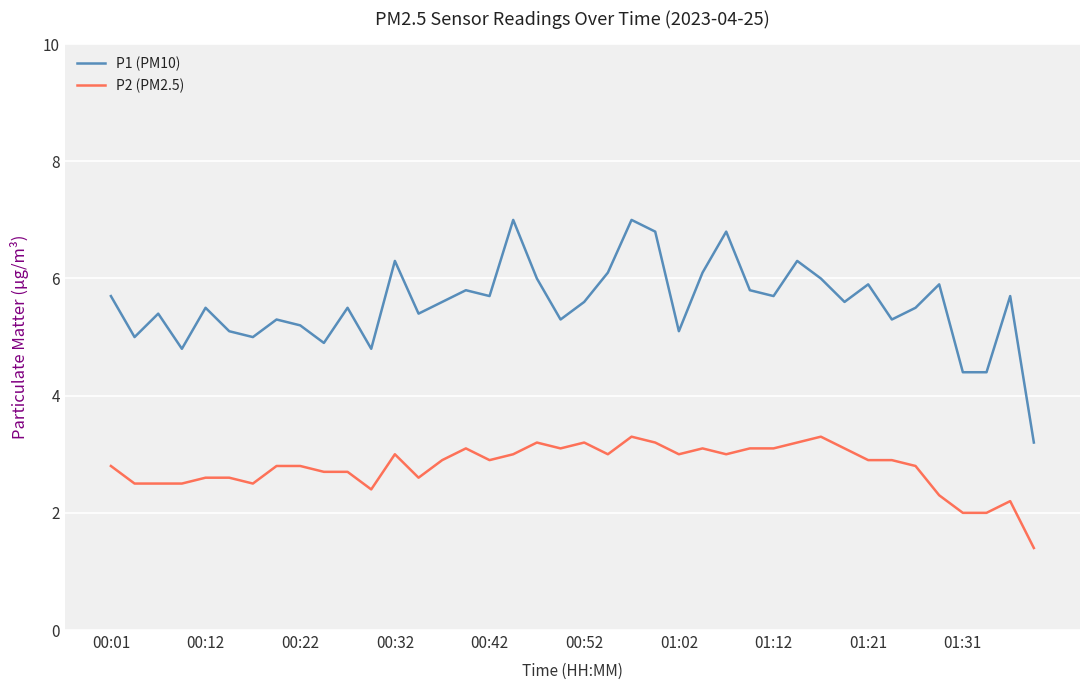

At how many categories does at least one series exceed 3?

40